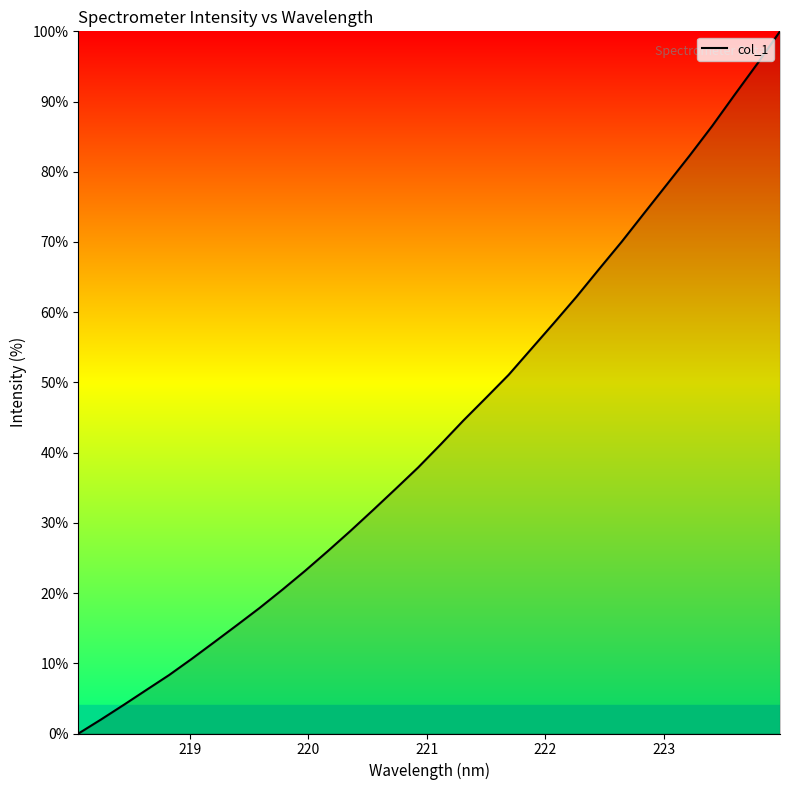

What is the maximum value shown in the chart?

100.0